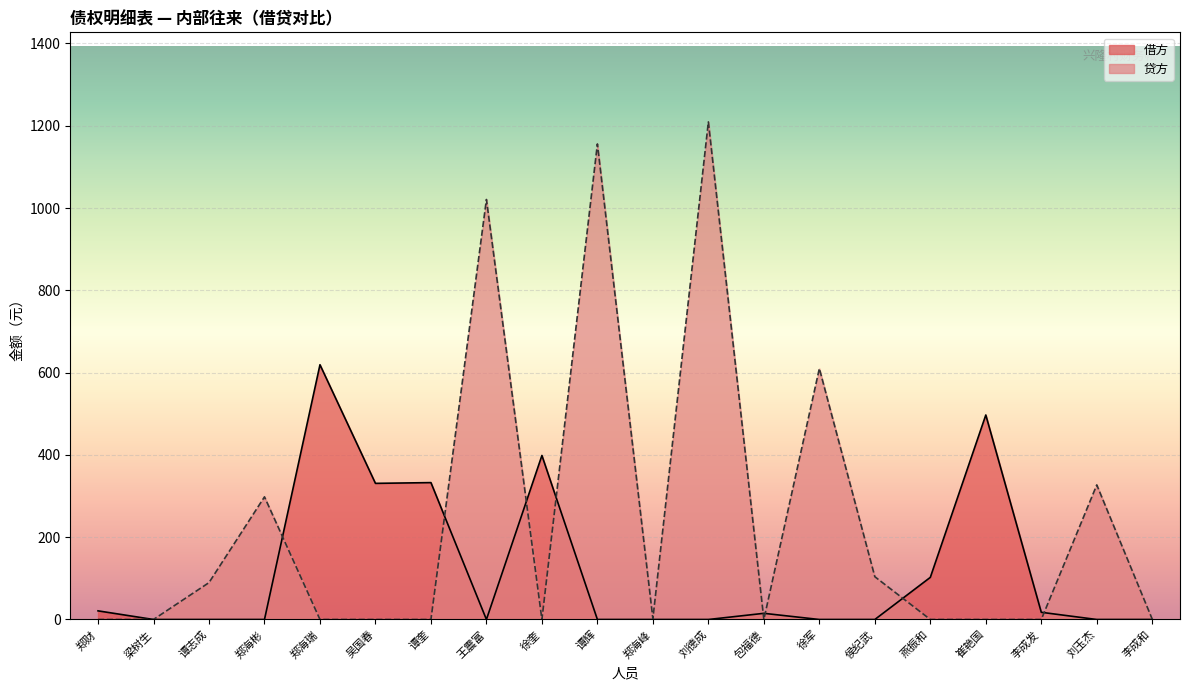

The value of 借方 at 李成发 is 9.9. True or false?

False